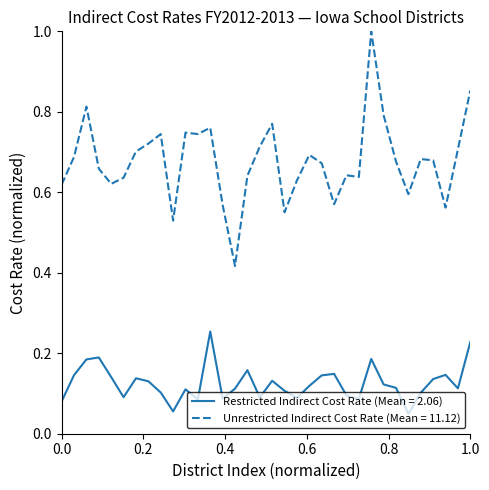

List the series in order of their overall mean, highest first.

Unrestricted Indirect Cost Rate (Mean = 11.12), Restricted Indirect Cost Rate (Mean = 2.06)